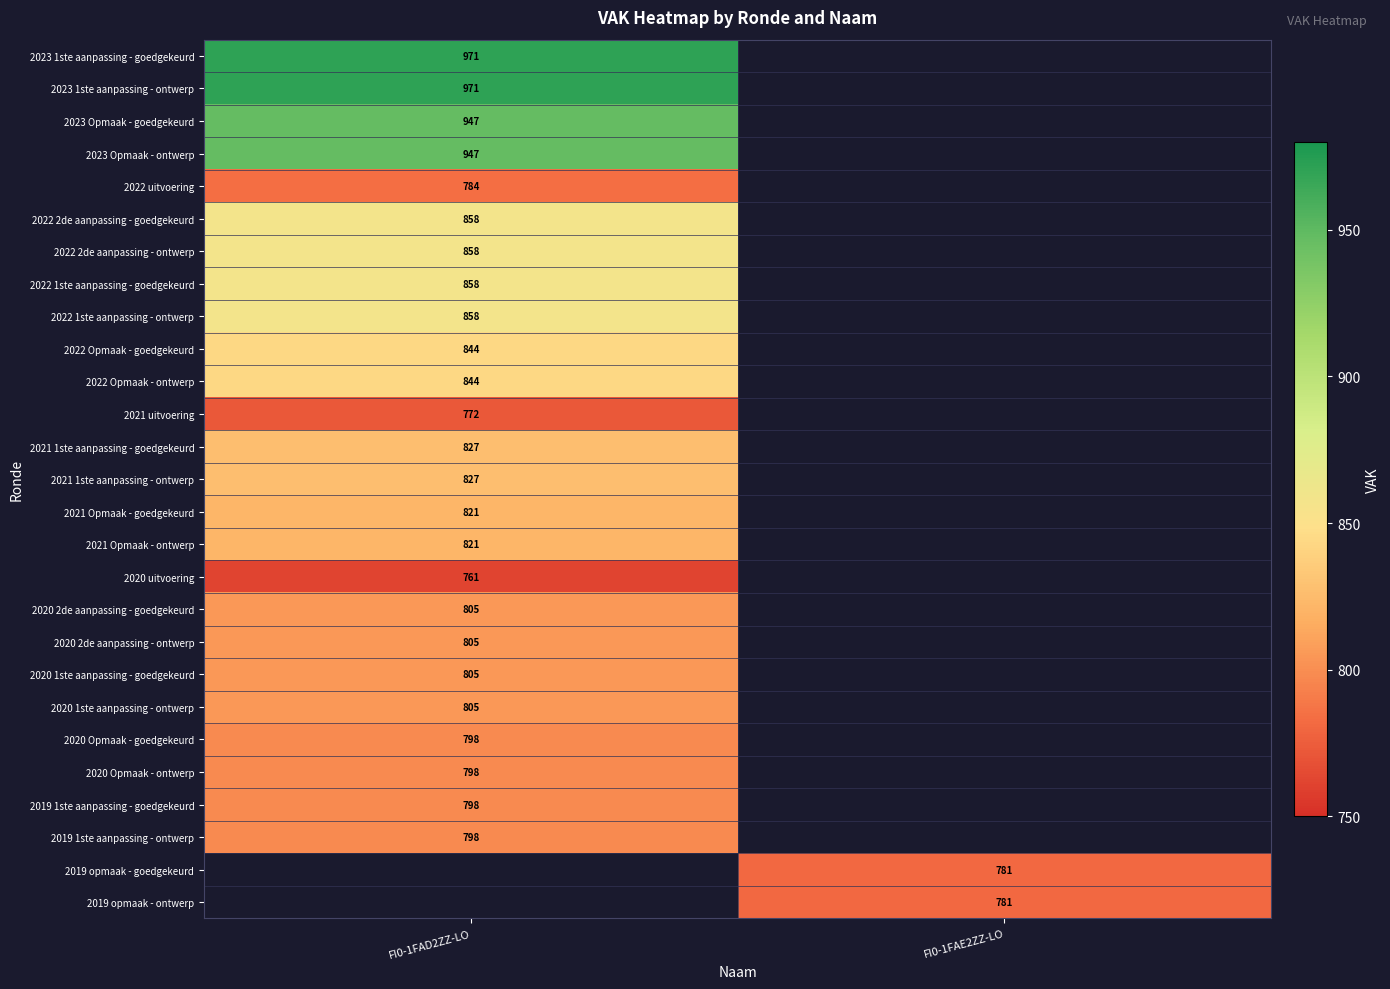

Is the value of 2019 opmaak - goedgekeurd at FI0-1FAE2ZZ-LO greater than the value of 2023 Opmaak - ontwerp at FI0-1FAD2ZZ-LO?

No